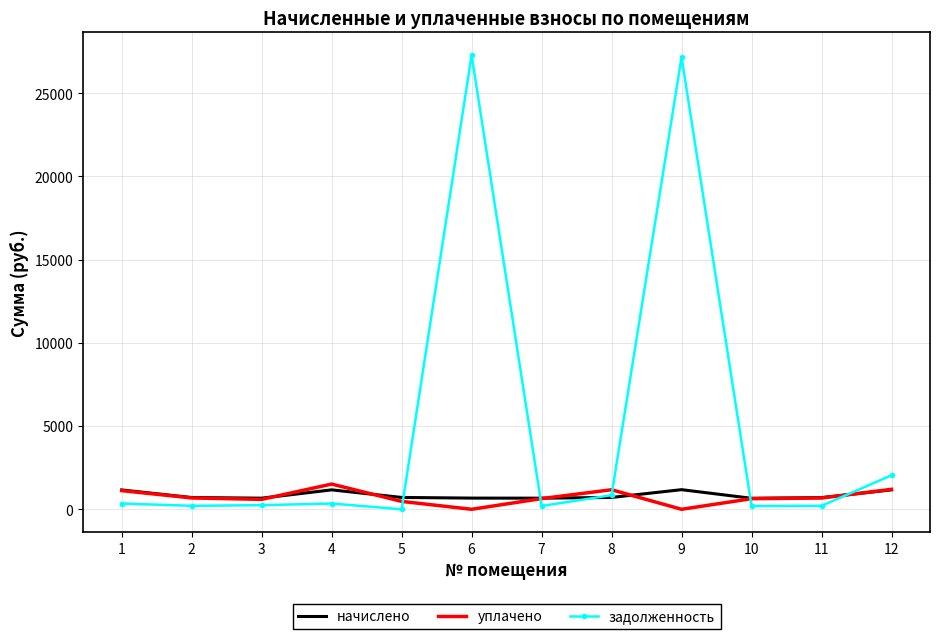

True or false: начислено has more than 0 points higher than both neighbors.

True